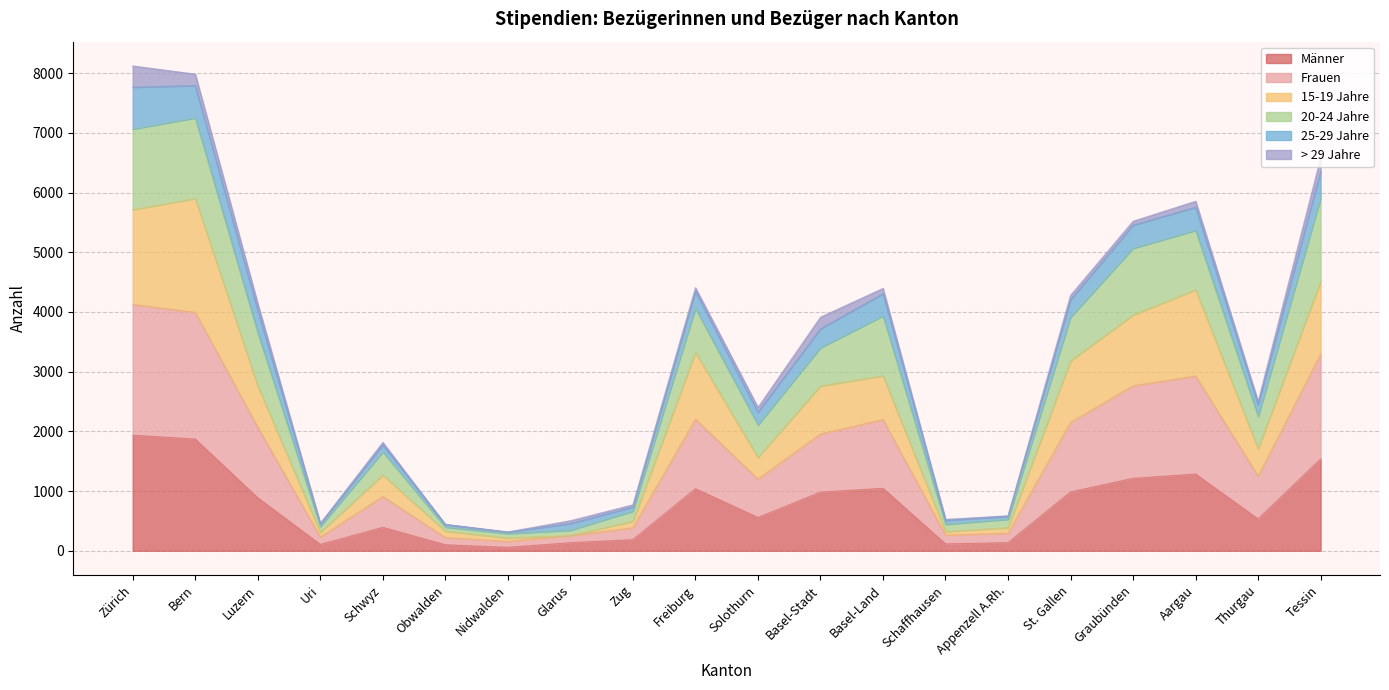

What are all the series names shown in the legend?

Männer, Frauen, 15-19 Jahre, 20-24 Jahre, 25-29 Jahre, > 29 Jahre